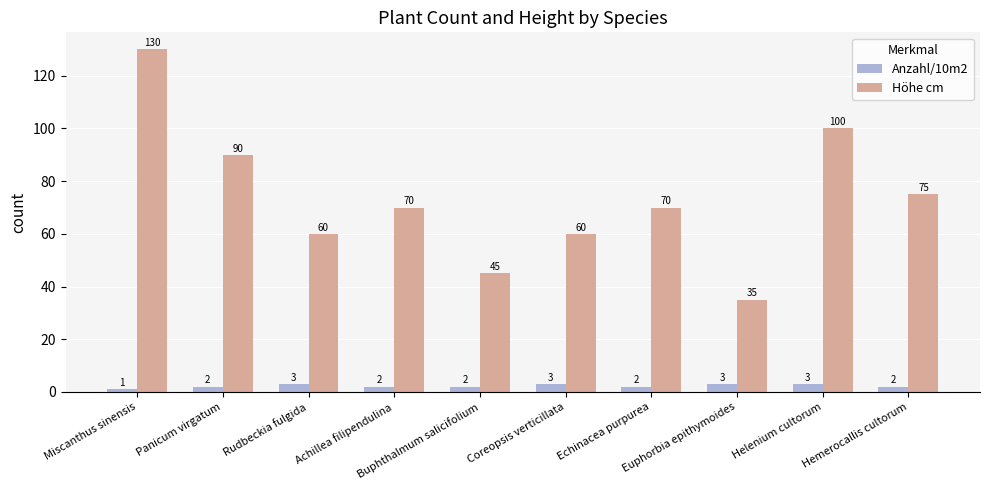

What is the total value across all series at Euphorbia epithymoides?

38